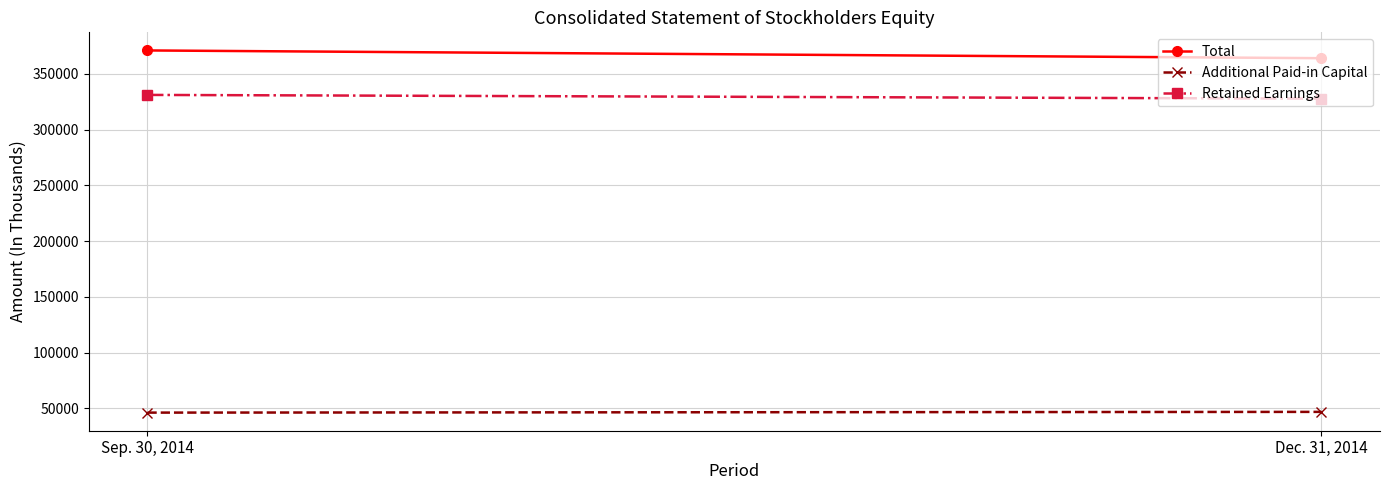

The value of Total at Dec. 31, 2014 is 364155. True or false?

True